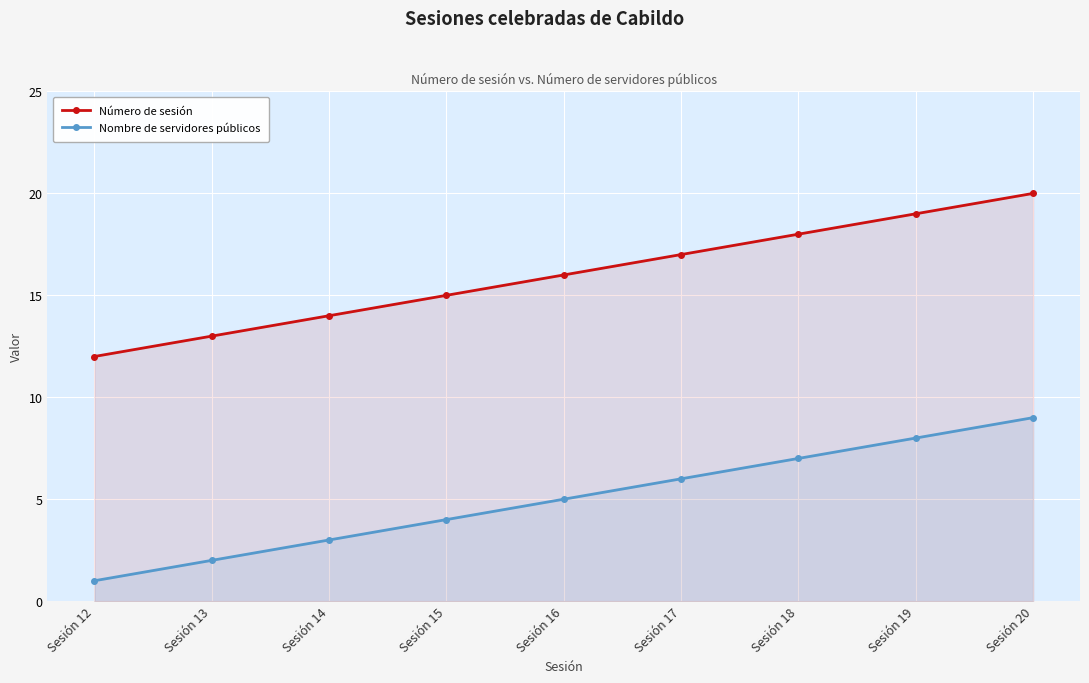

Reading left to right, what are all the values shown in this chart?

Número de sesión: 12	13	14	15	16	17	18	19	20
Nombre de servidores públicos: 1	2	3	4	5	6	7	8	9